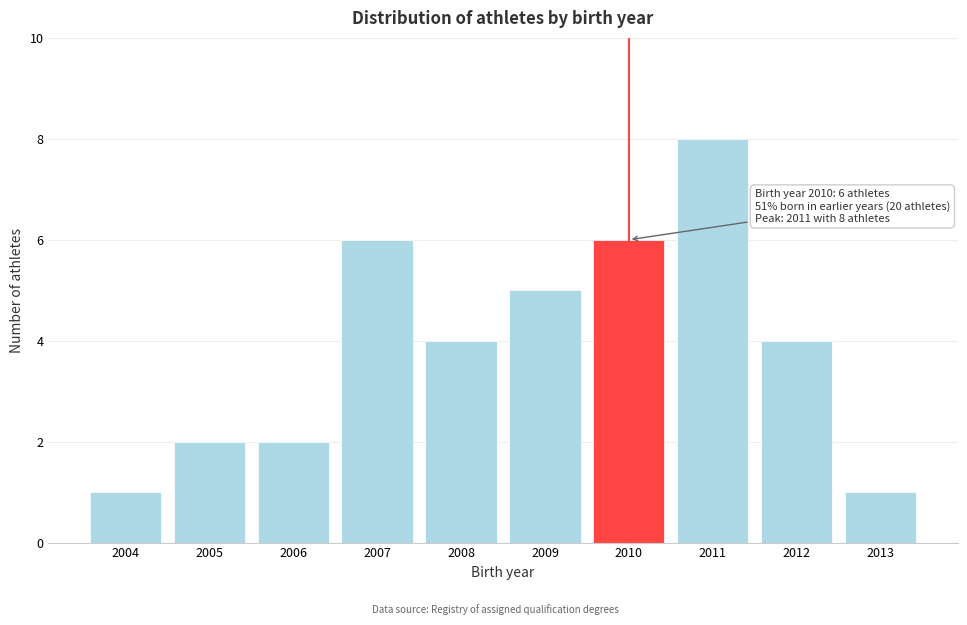

Reading left to right, what are all the values shown in this chart?

1	2	2	6	4	5	6	8	4	1